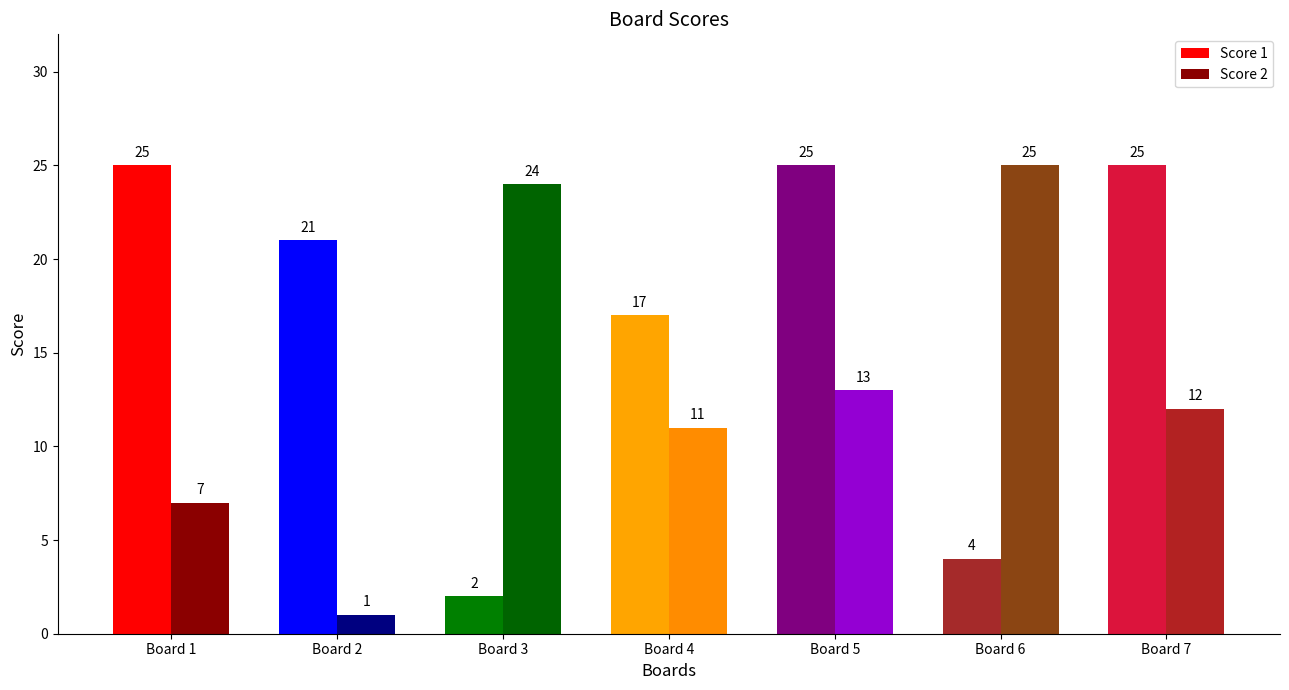

Reading left to right, transcribe all the data shown in this chart.

Score 1: Board 1=25	Board 2=21	Board 3=2	Board 4=17	Board 5=25	Board 6=4	Board 7=25
Score 2: Board 1=7	Board 2=1	Board 3=24	Board 4=11	Board 5=13	Board 6=25	Board 7=12